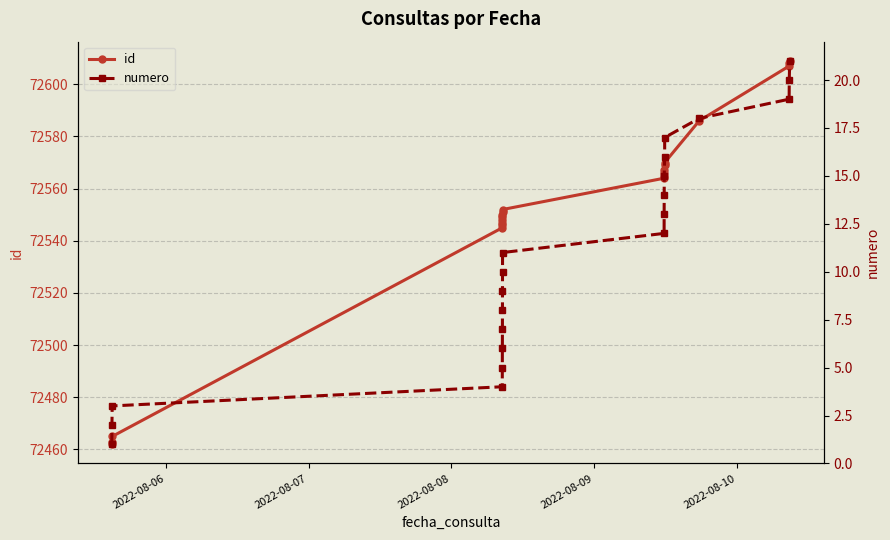

List the series in order of their overall mean, highest first.

id, numero